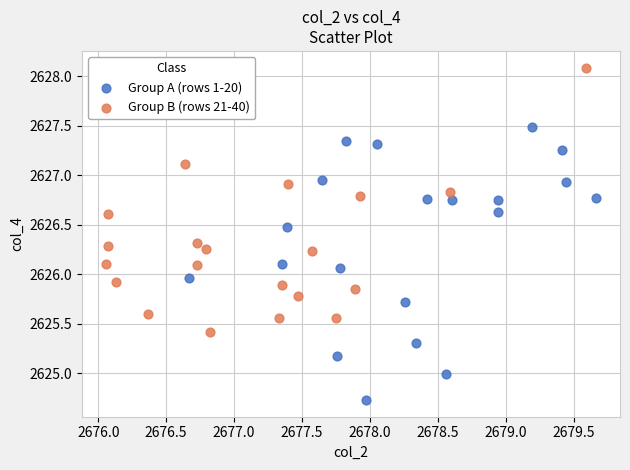

Which series reaches the minimum Y coordinate?

Group A (rows 1-20)